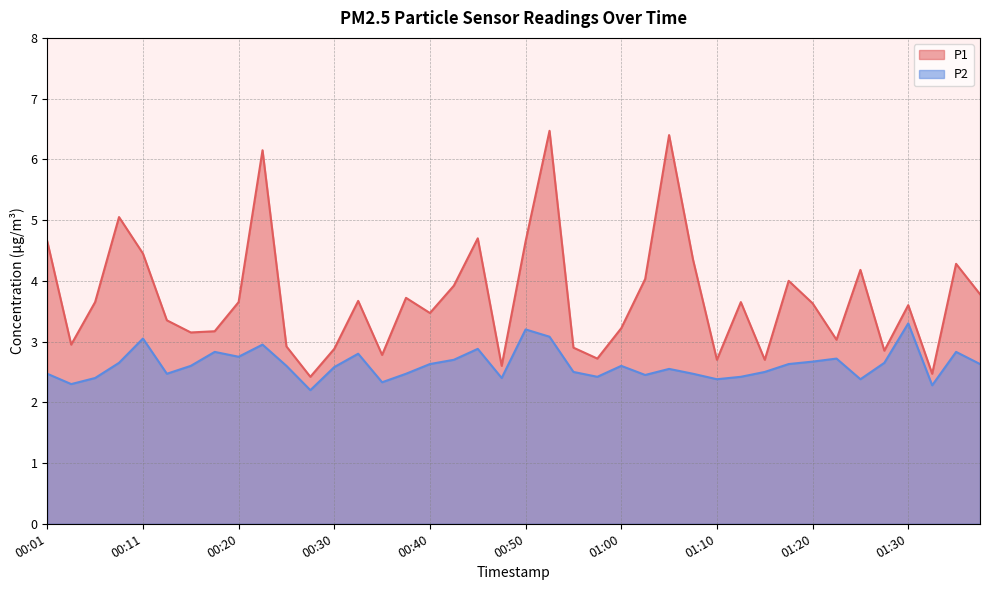

At which category does P2 reach its first local peak?

00:11